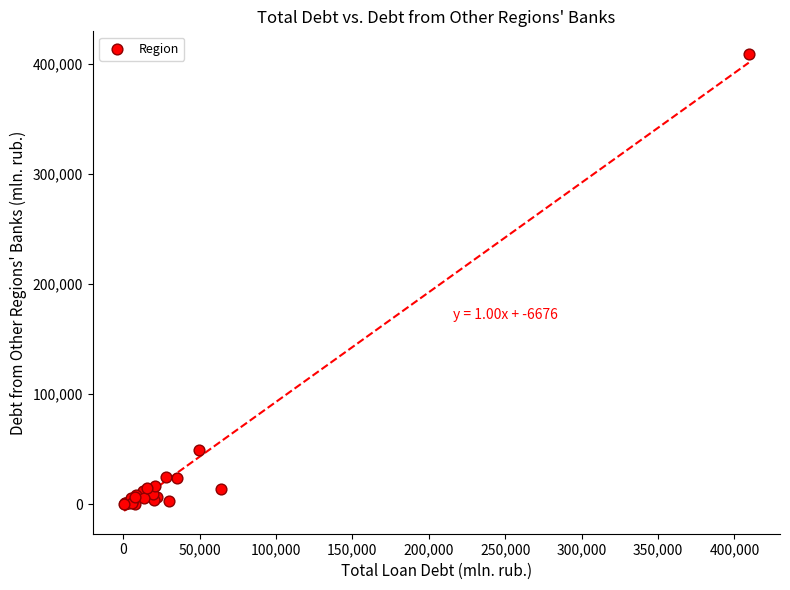

What Y value in the scatter plot is closest to 204578?

49400